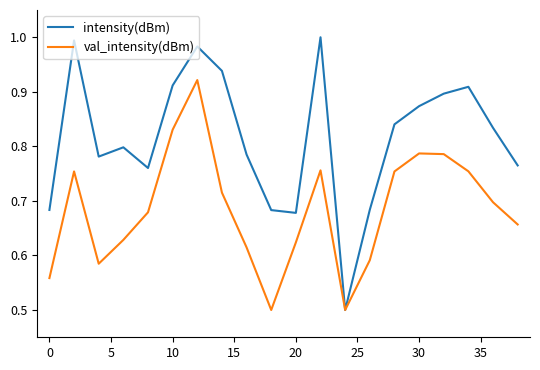

Which series has the largest range (max minus min)?

intensity(dBm)